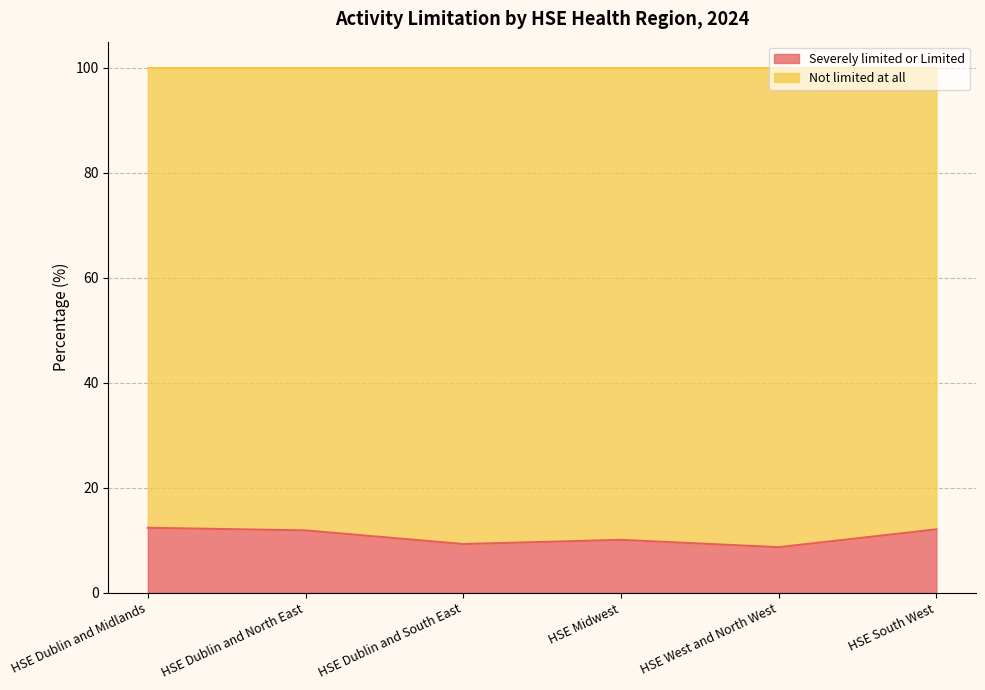

Between HSE Dublin and South East and HSE West and North West, which is larger?

HSE Dublin and South East